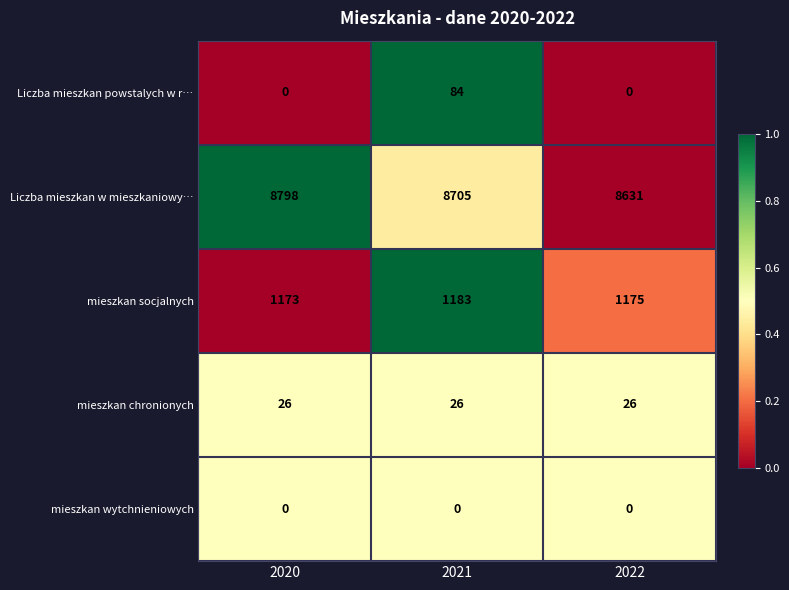

What is the spread (max minus min) of values at 2021?

8705